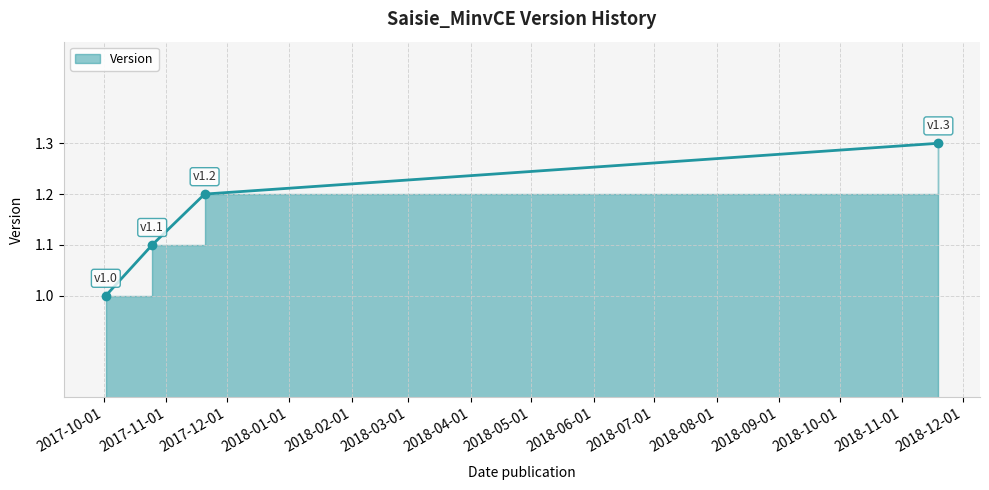

Reading left to right, what are all the values shown in this chart?

2017-10-02=1.0	2017-10-25=1.1	2017-11-20=1.2	2018-11-19=1.3